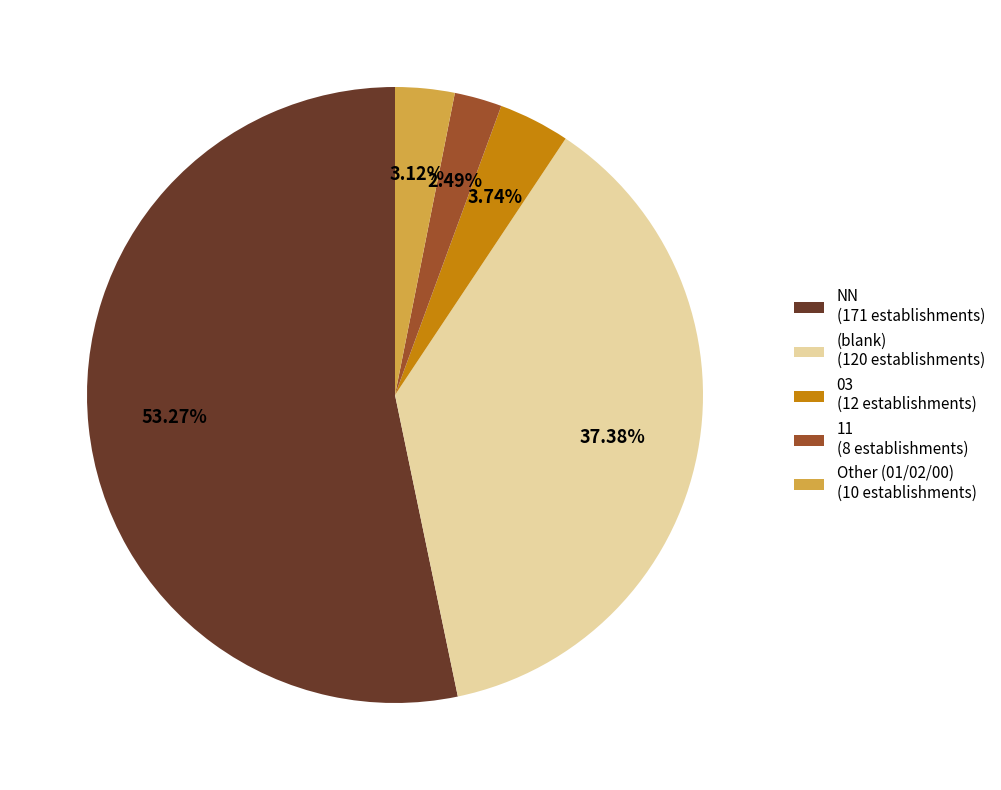

Which has a higher value, 11 (8 establishments) or 03 (12 establishments)?

03 (12 establishments)